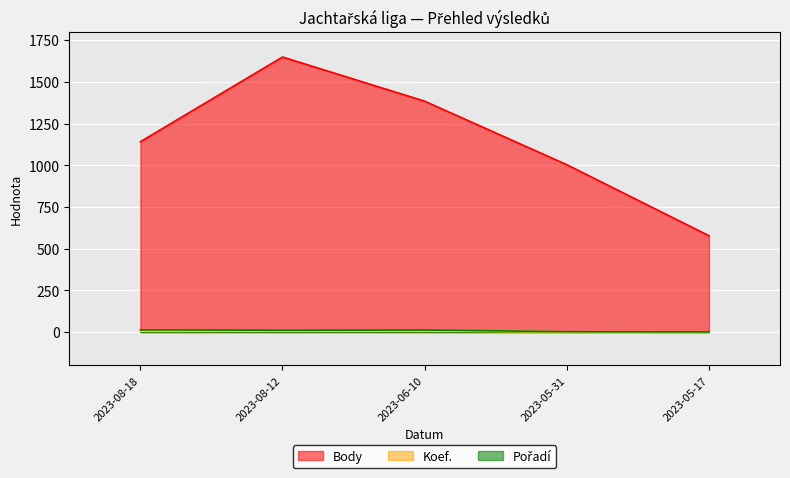

What is the difference between the second highest and second lowest values in the Pořadí series?

10